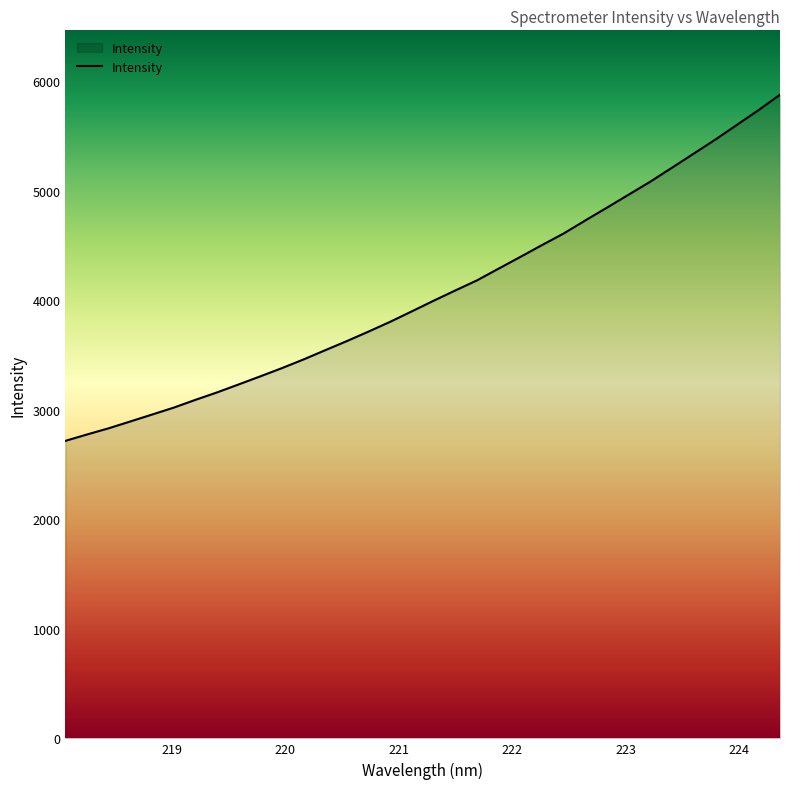

What is the greatest value displayed?

5874.6